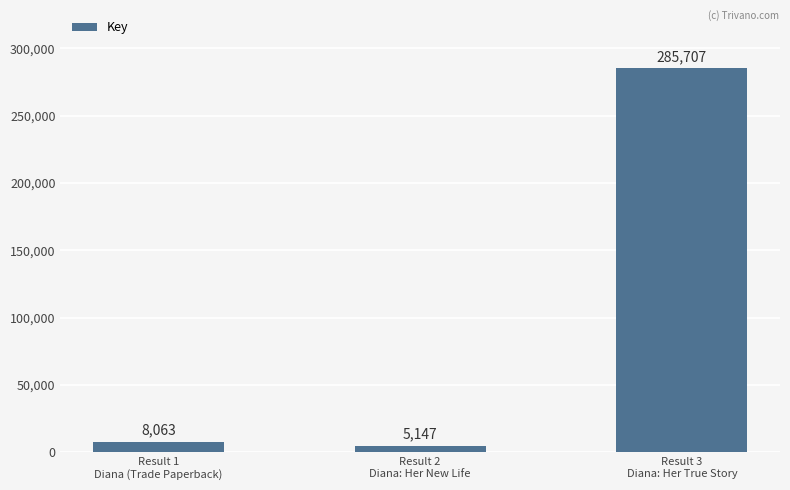

What is the label of the 2nd bar from the left?

Result 2
Diana: Her New Life